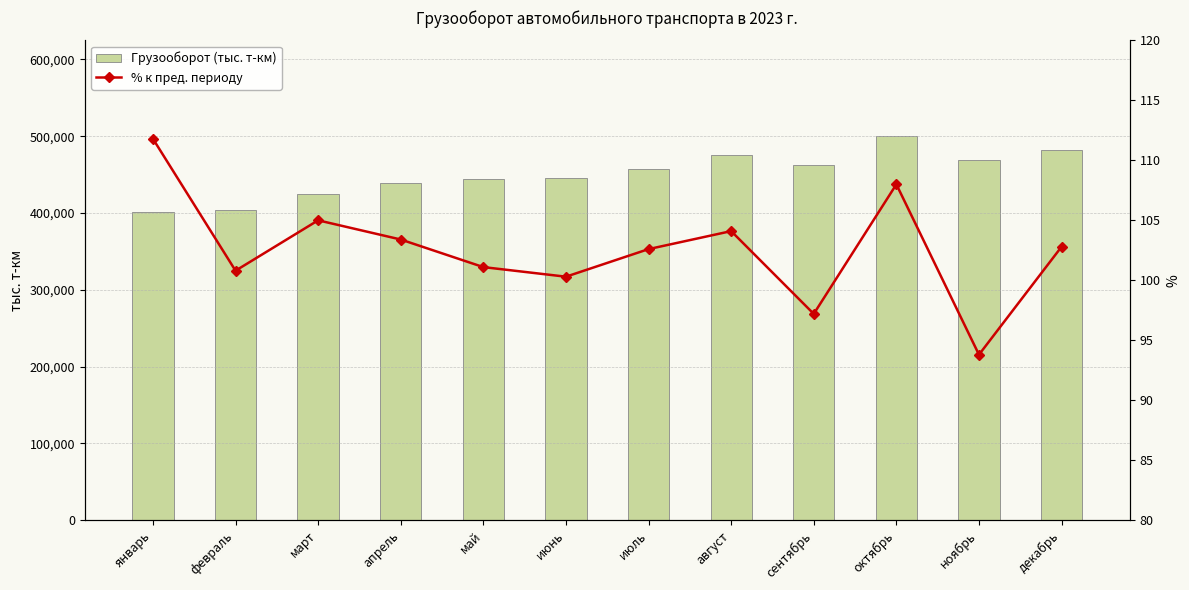

What is the difference between the % к пред. периоду values at сентябрь and июнь?

3.1